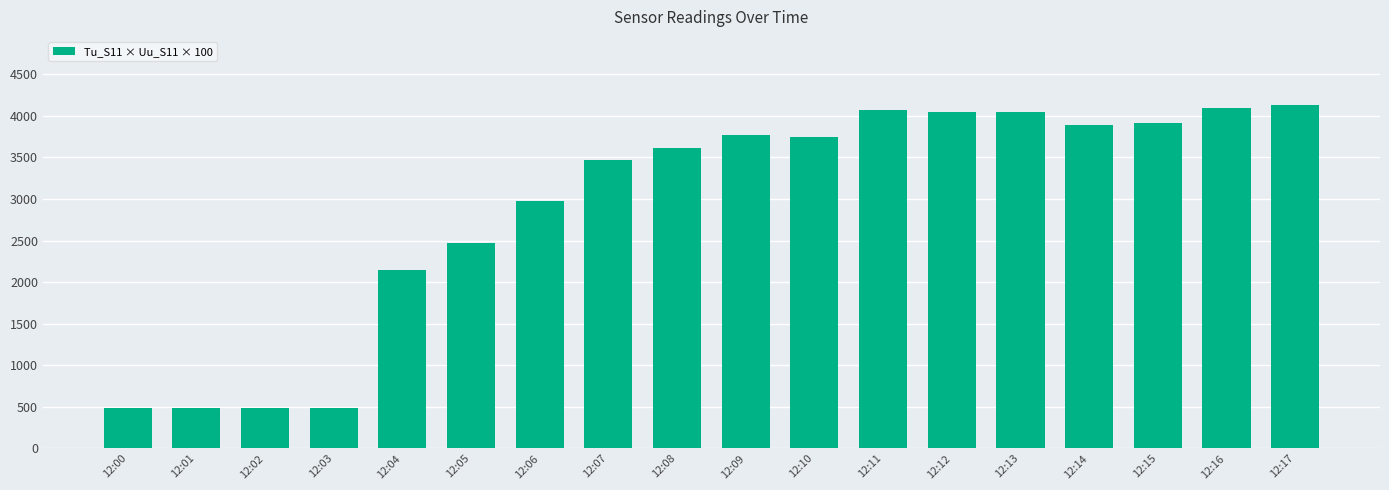

What is the sum of all values?

52328.0